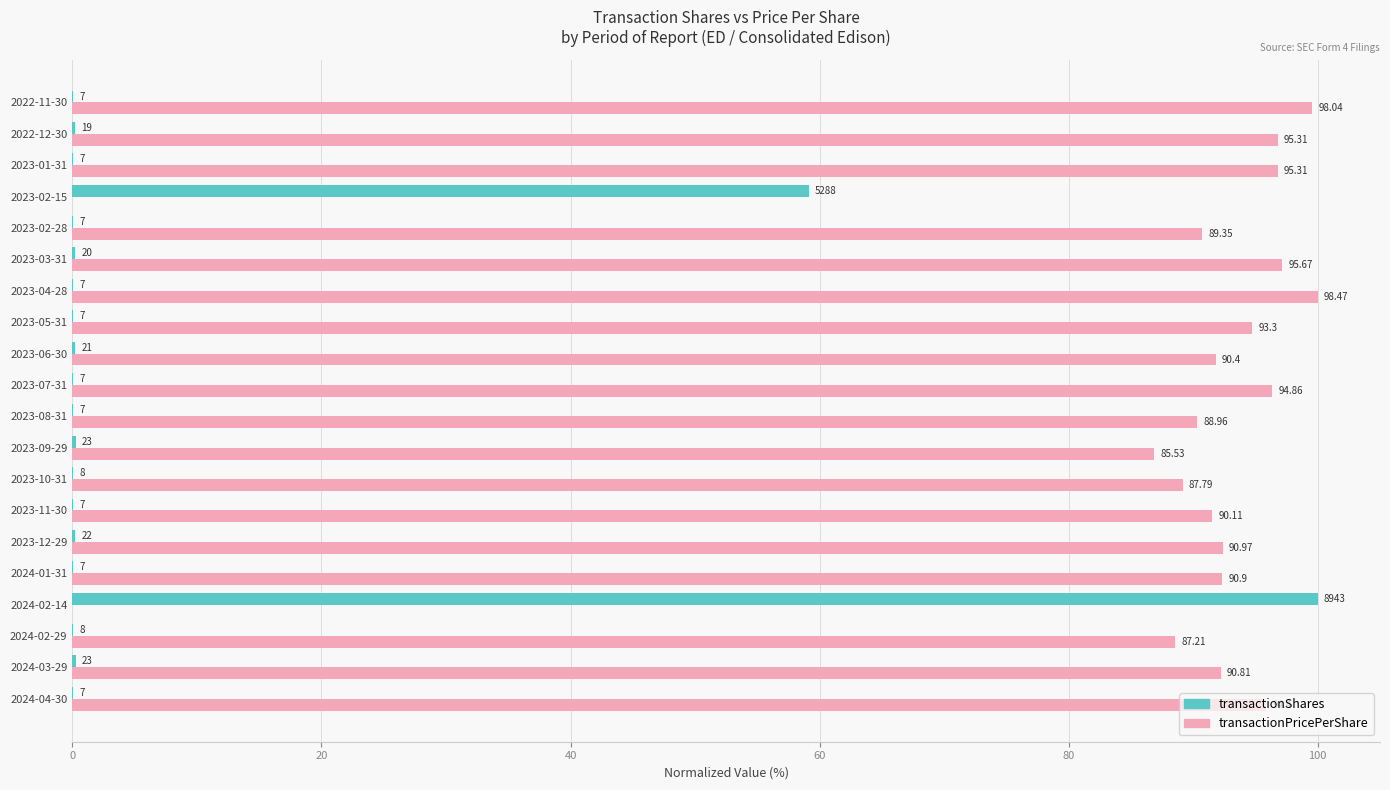

What are all the series names shown in the legend?

transactionShares, transactionPricePerShare